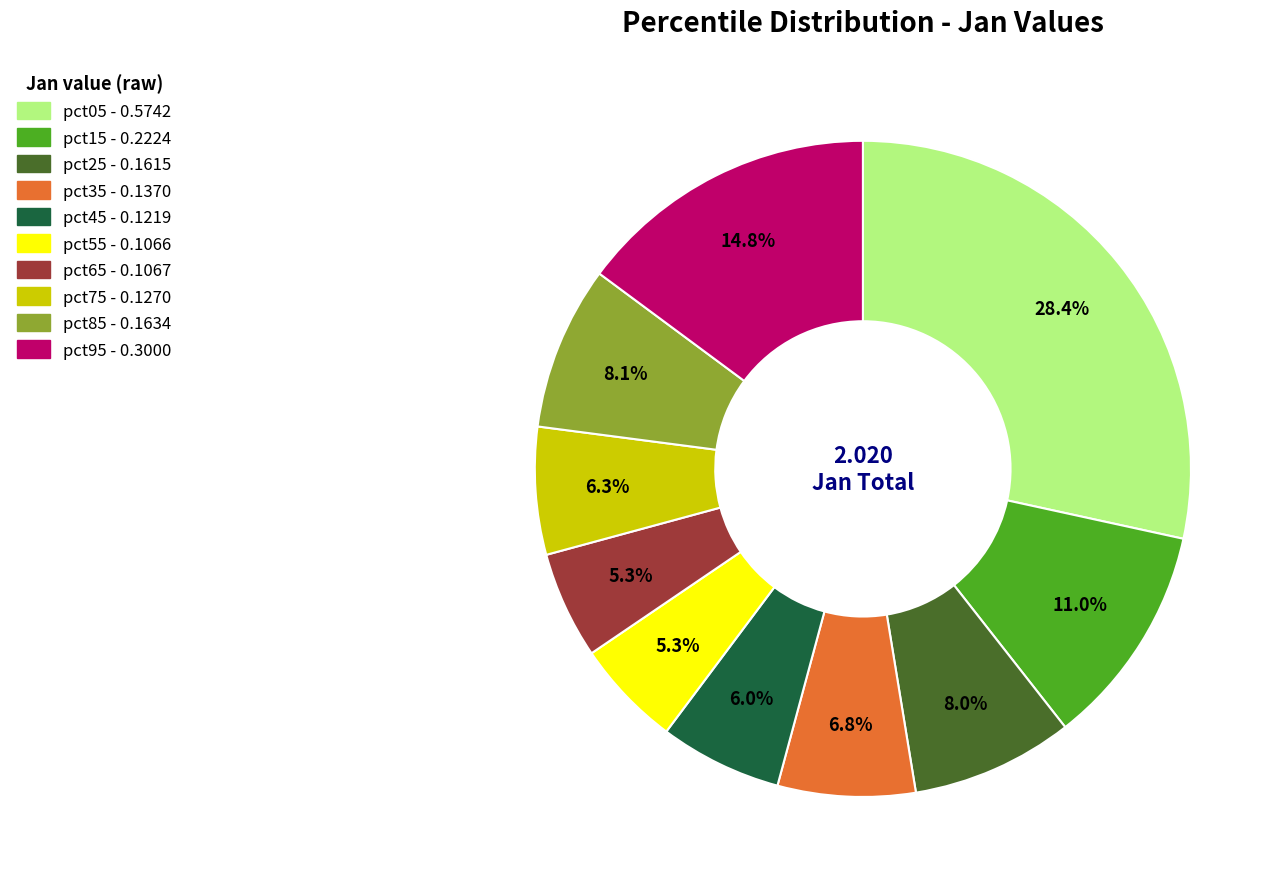

Does any single category account for the majority?

No